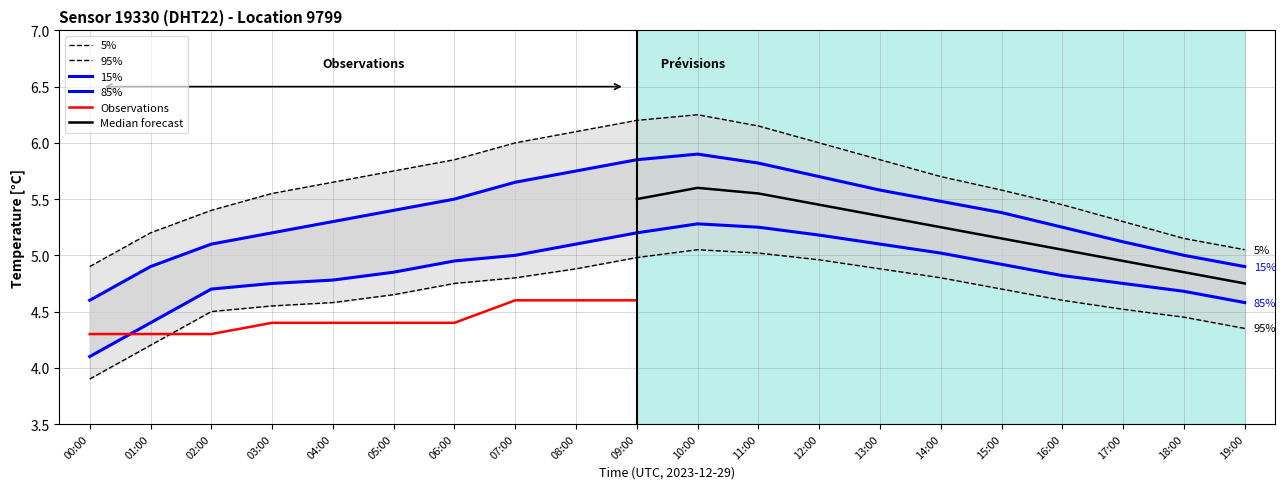

What is the sum of all values?

93.1